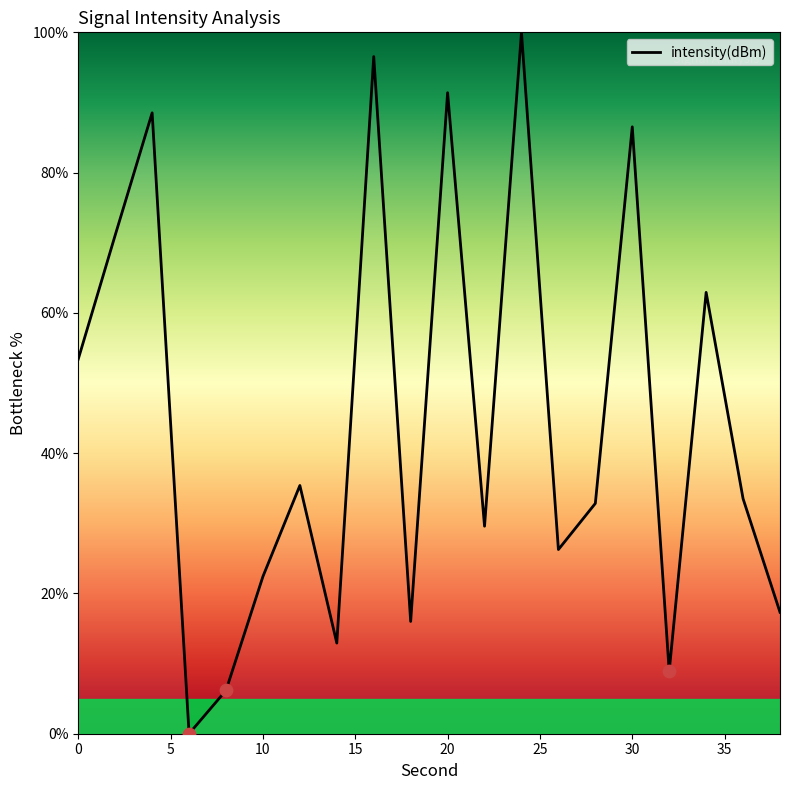

What is the difference between the maximum and minimum values?

100.0